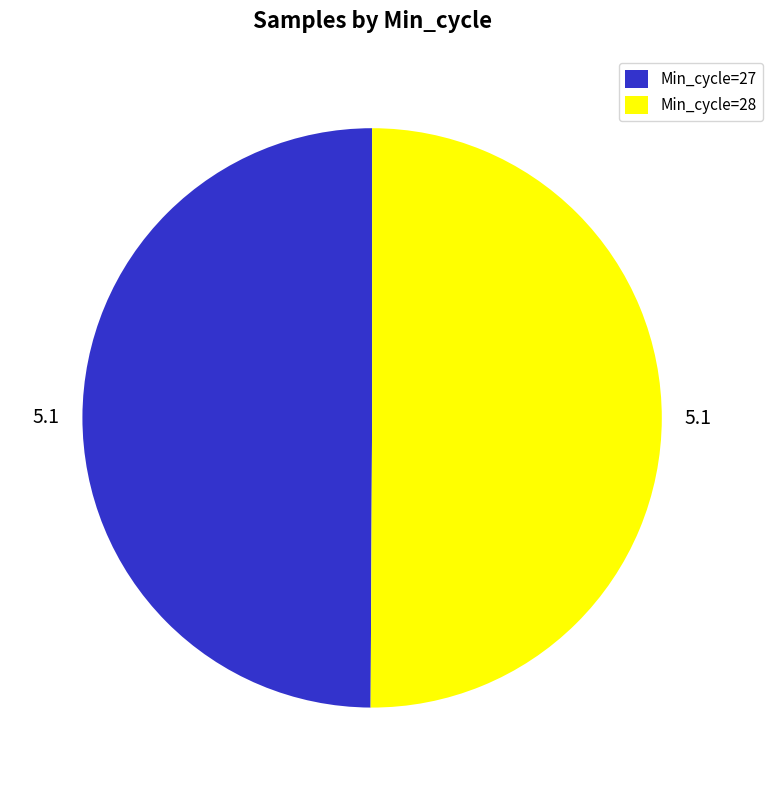

What is the ratio of the value at Min_cycle=28 to the value at Min_cycle=27?

1.0